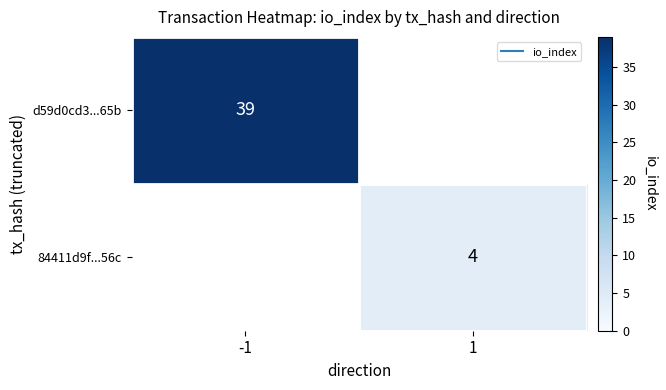

Which category has the lowest value in the d59d0cd3...65b series?

-1